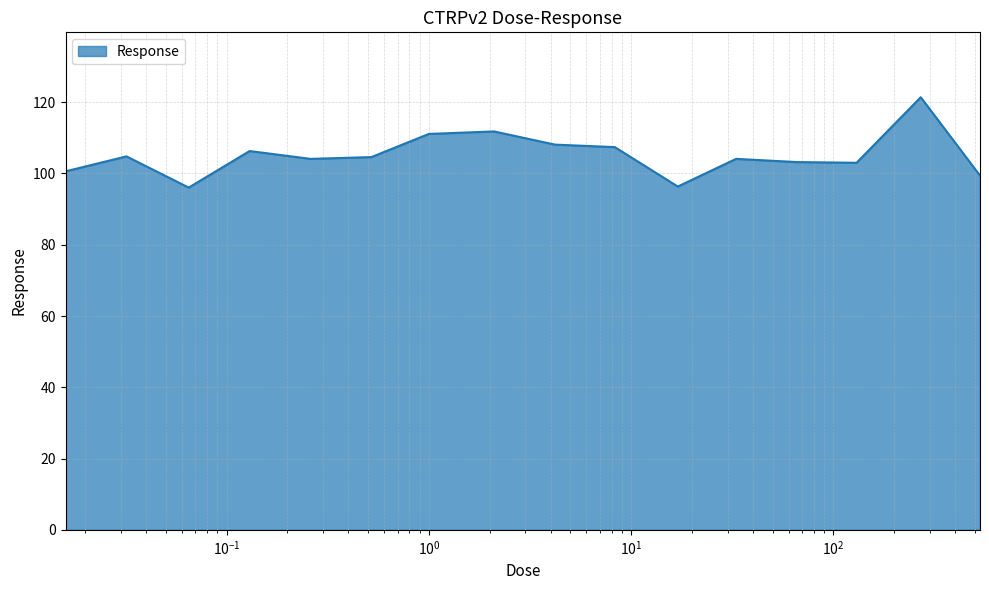

What is the minimum value shown in the chart?

96.0